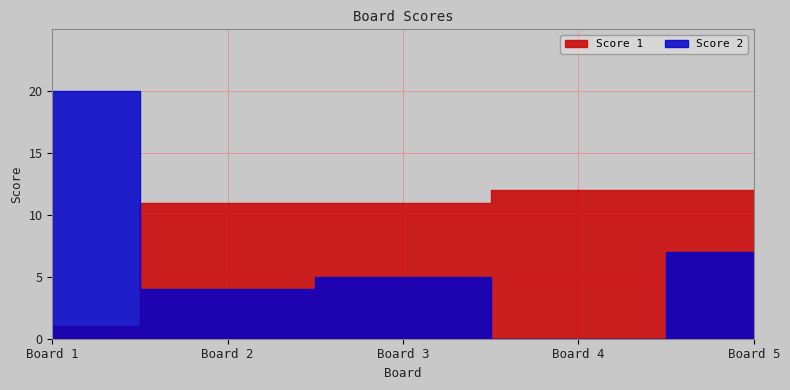

What is the sum of the Score 2 values at 5 and 4?

7